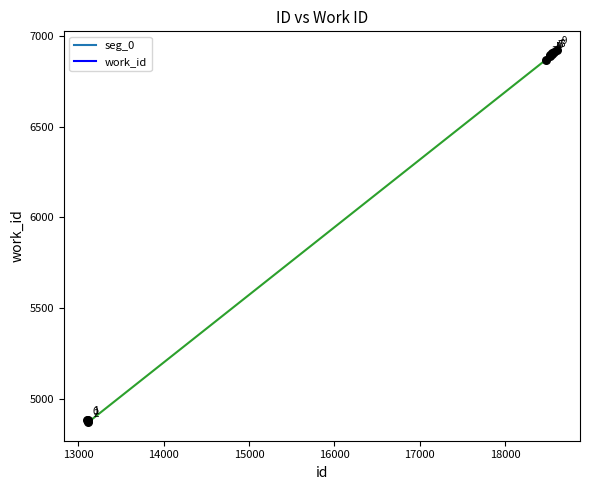

What Y value in the scatter plot is closest to 5898?

6868